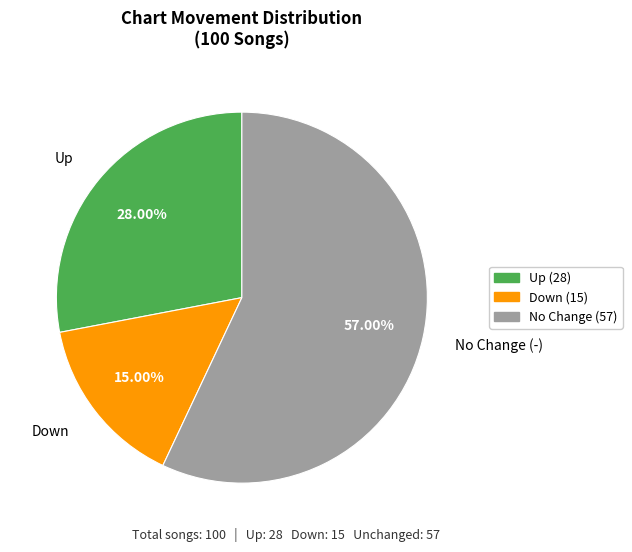

Rank the categories by value from lowest to highest.

Down, Up, No Change (-)